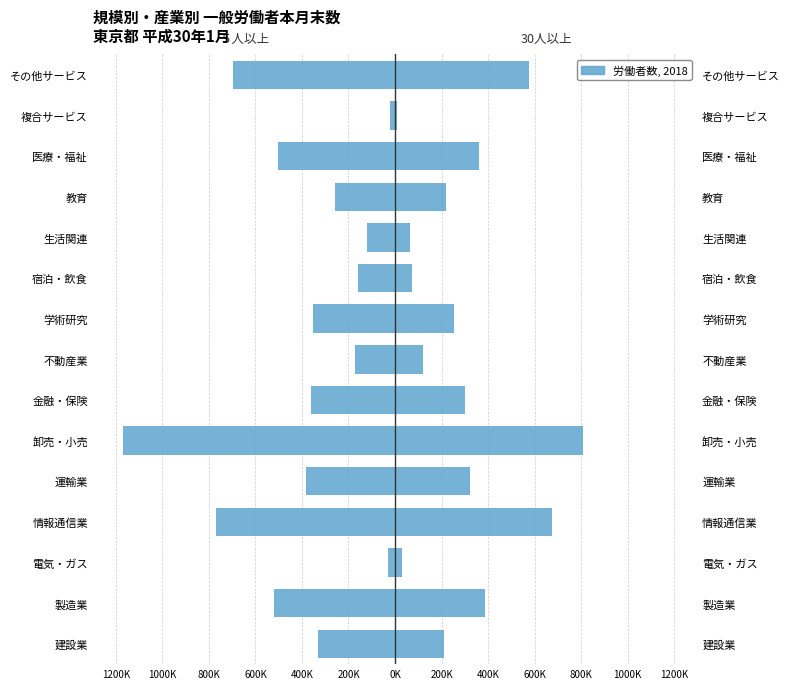

Reading left to right, list all the values displayed in this chart.

５人以上（一般労働者本月末）: -329466	-518697	-29027	-769190	-381196	-1168814	-362511	-174071	-350847	-157285	-119432	-256178	-501357	-20151	-695457
30人以上（一般労働者本月末）: 211662	387790	29027	673902	323521	809610	299002	118528	253832	73096	64054	219880	360823	10133	578458